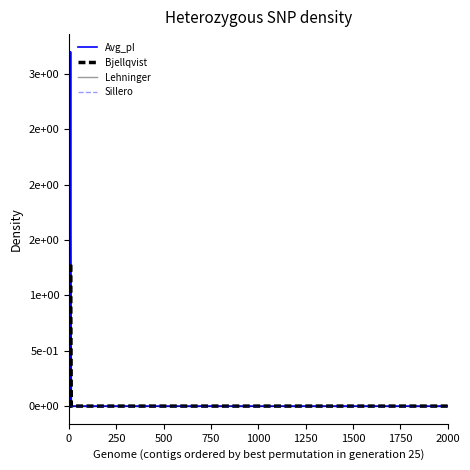

Does the chart display data point markers on the line(s)?

No